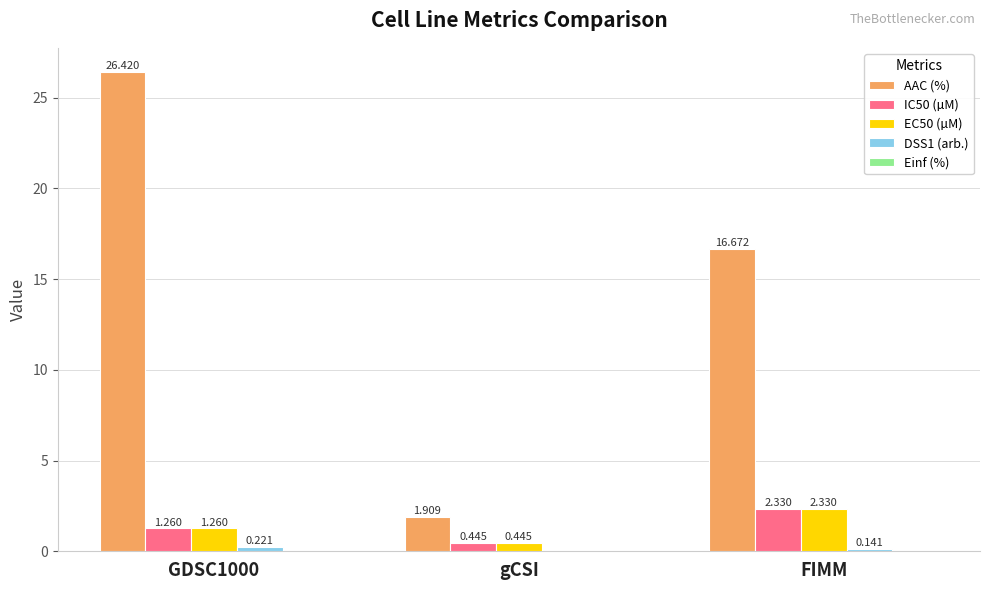

Which category has the highest value in the IC50 (µM) series?

FIMM